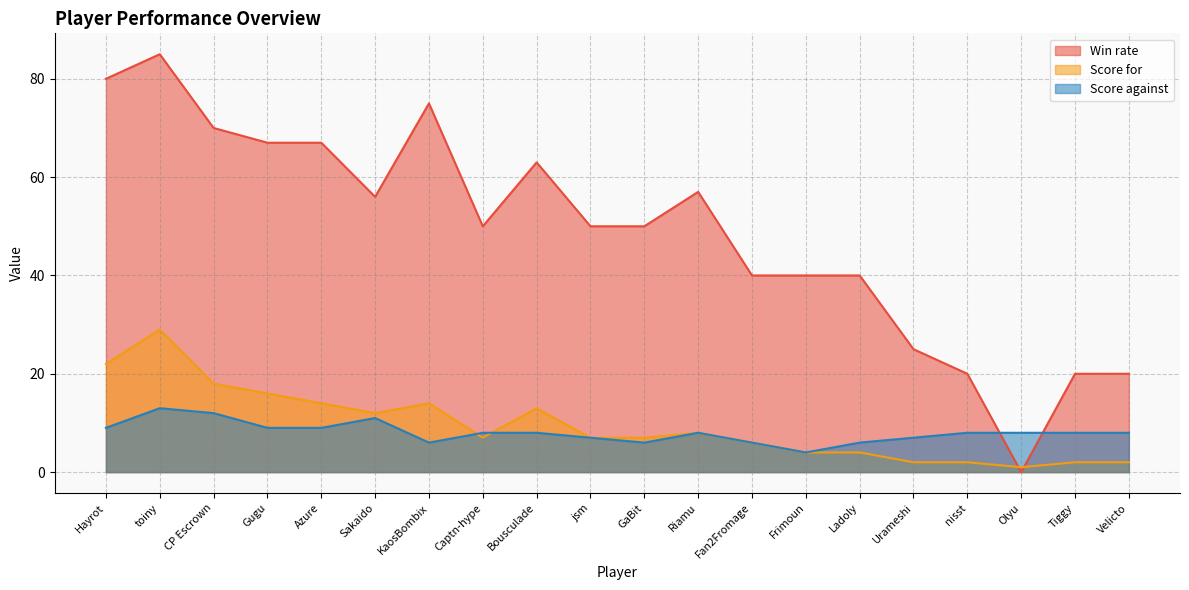

Does the chart display data point markers on the line(s)?

No